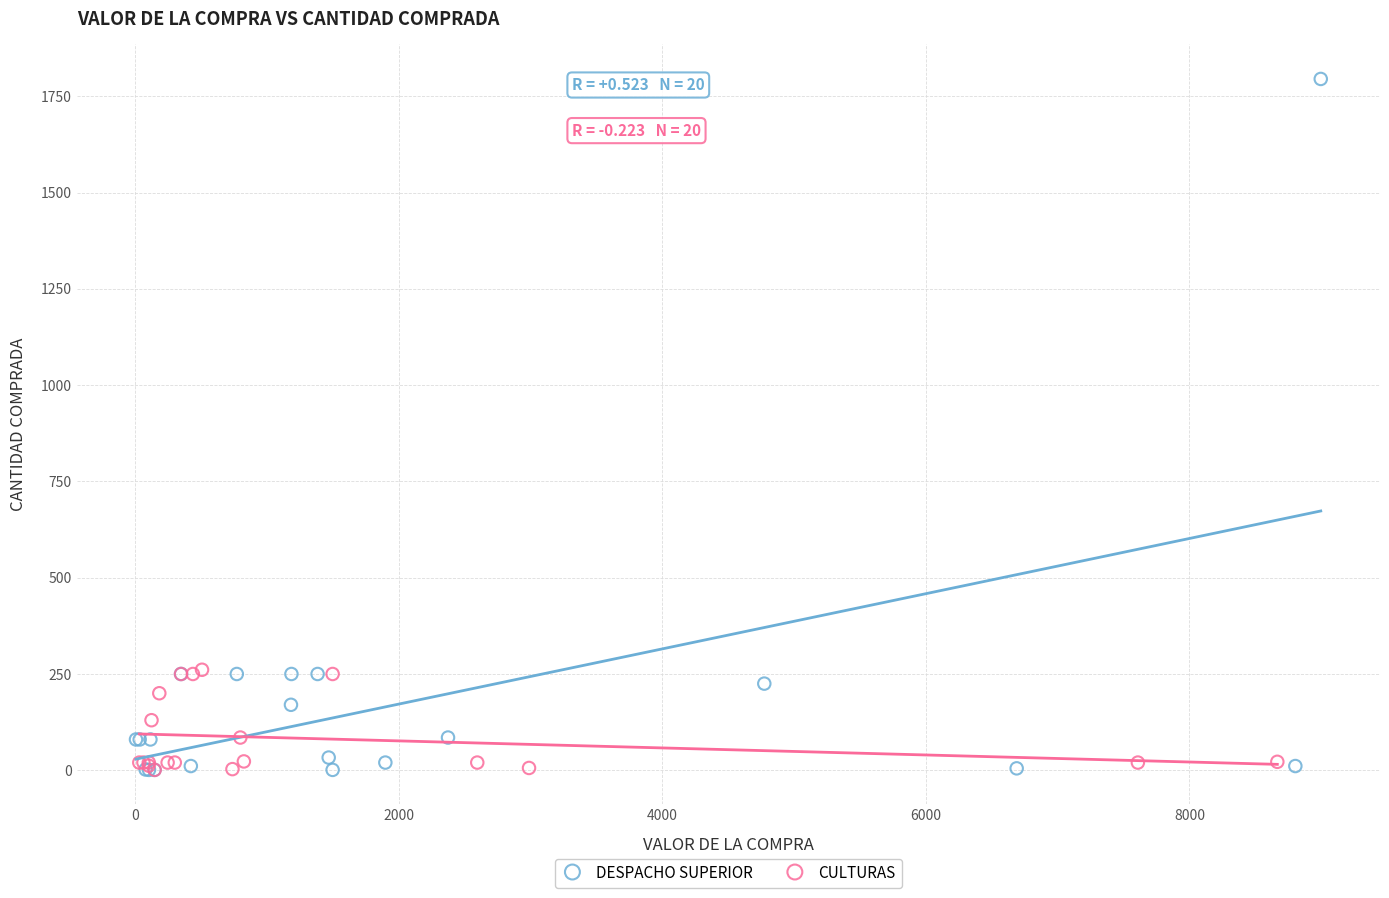

Which series reaches the maximum Y coordinate?

DESPACHO SUPERIOR